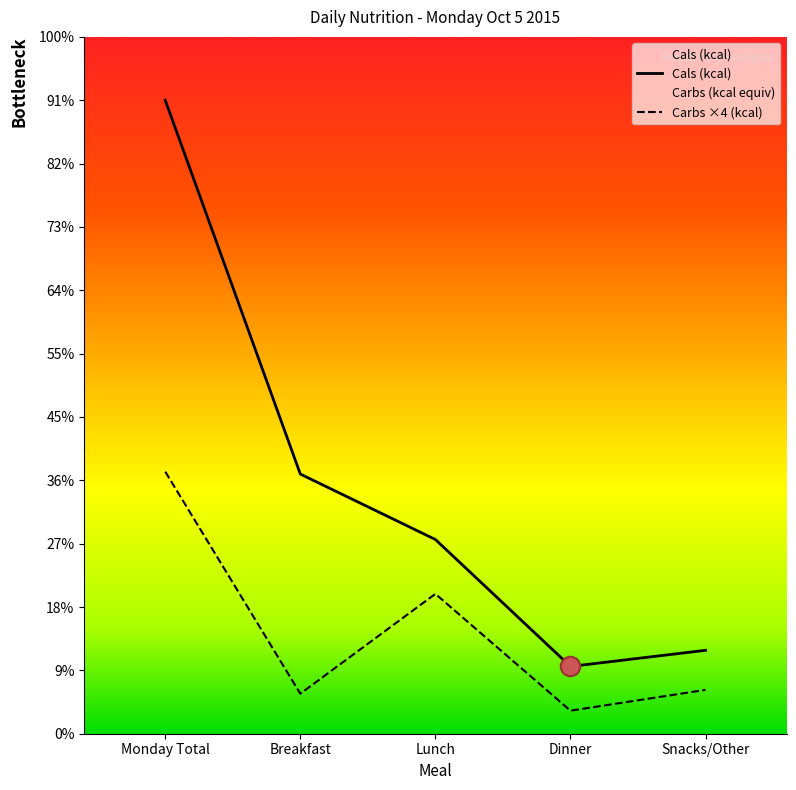

What is the smallest value displayed?

75.7